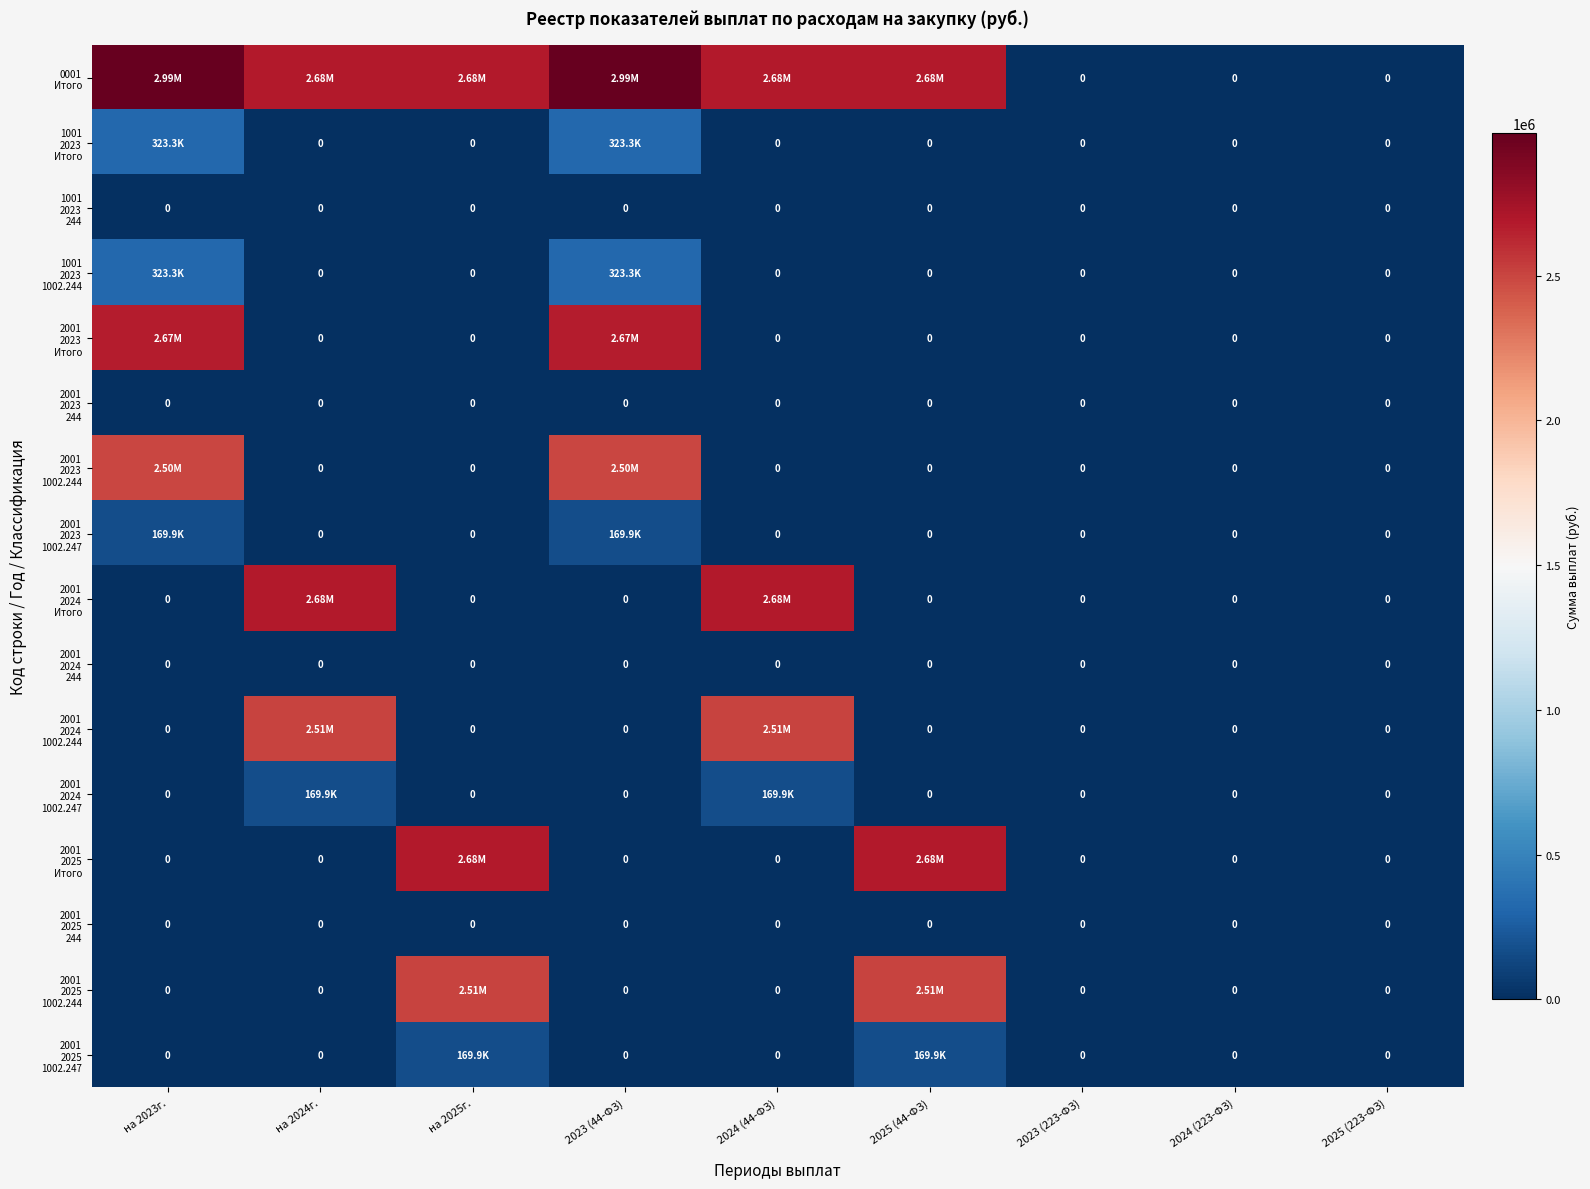

Which series has the largest total across all categories?

0001 Итого